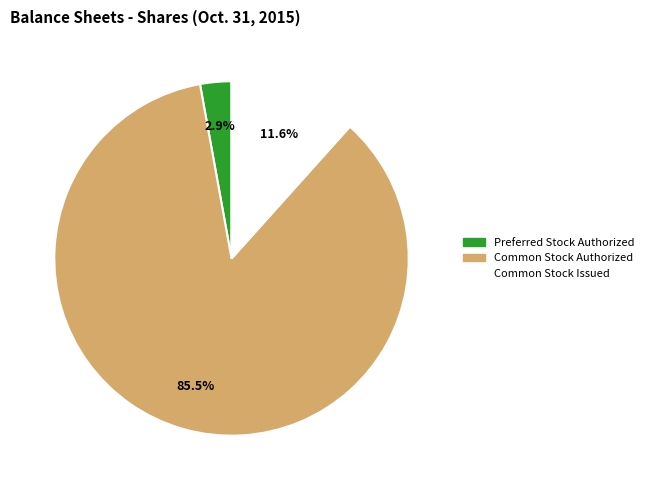

To the nearest percent, what is the average slice percentage?

33%